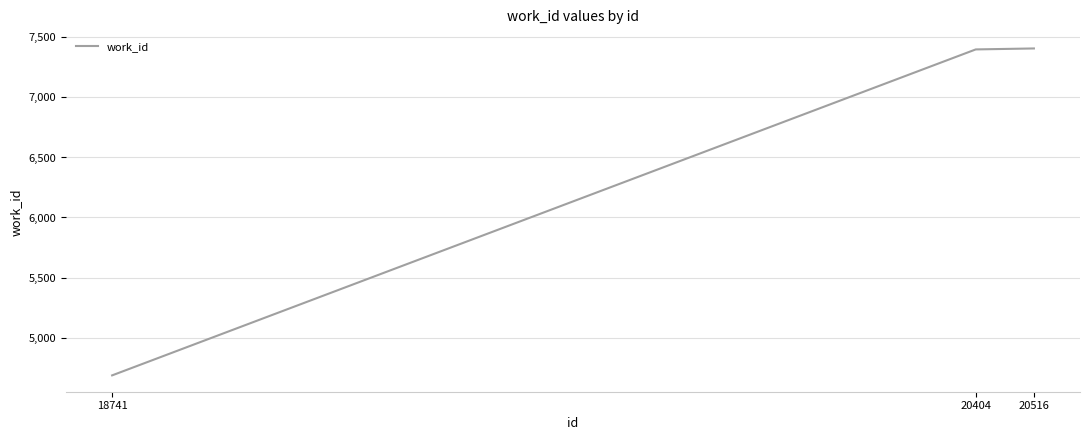

What is the change in value from 20404 to 20516?

+8